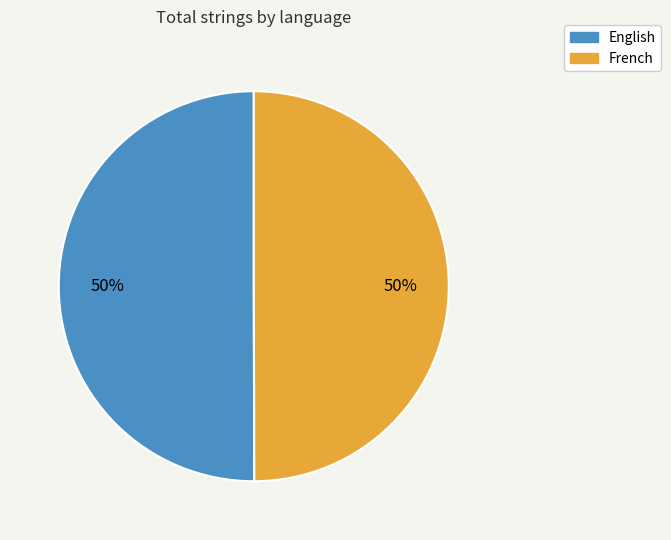

Approximately how many times larger is the value at English compared to French?

1.0